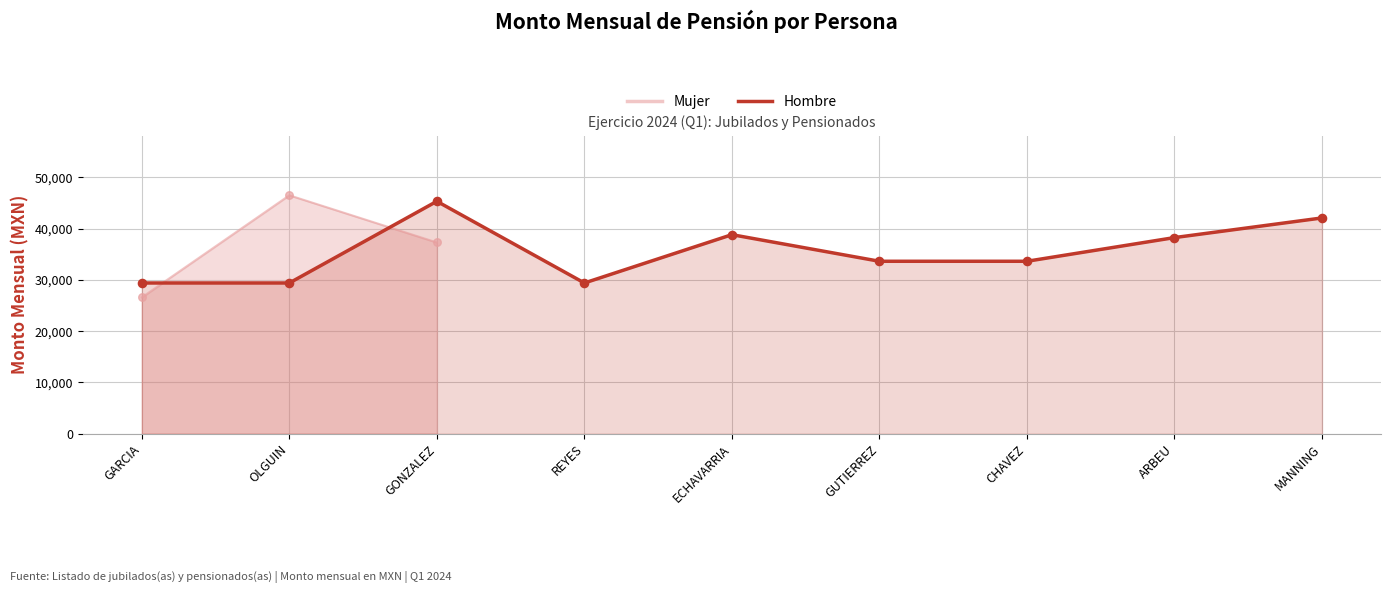

At how many categories does at least one series exceed 29686?

7